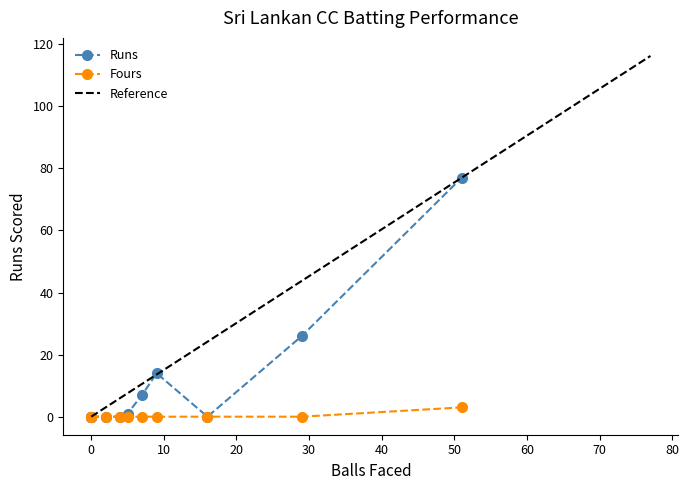

True or false: Fours has more than 1 interior local peaks.

False